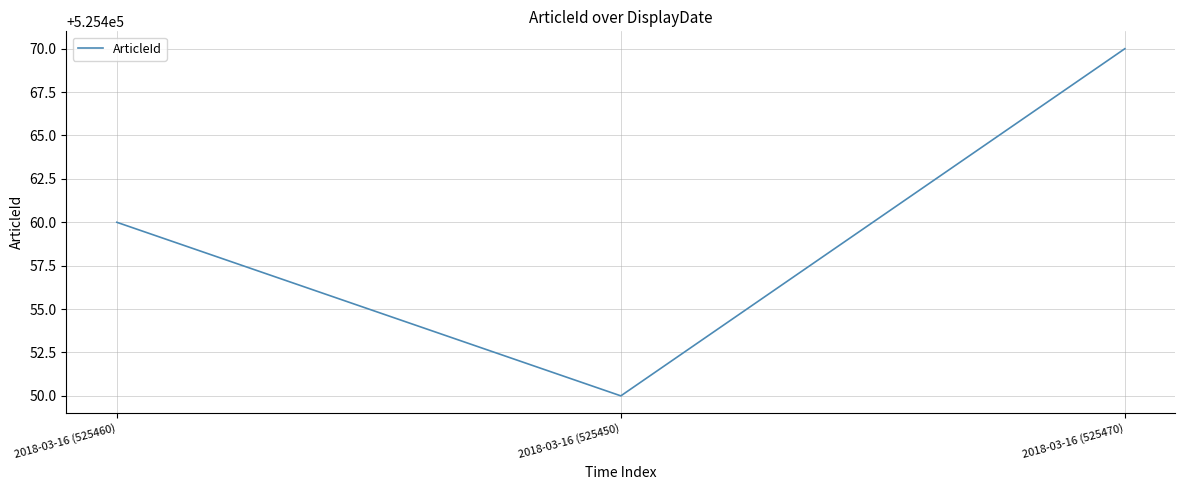

At which category does the chart reach its minimum across all series?

2018-03-16 (525450)